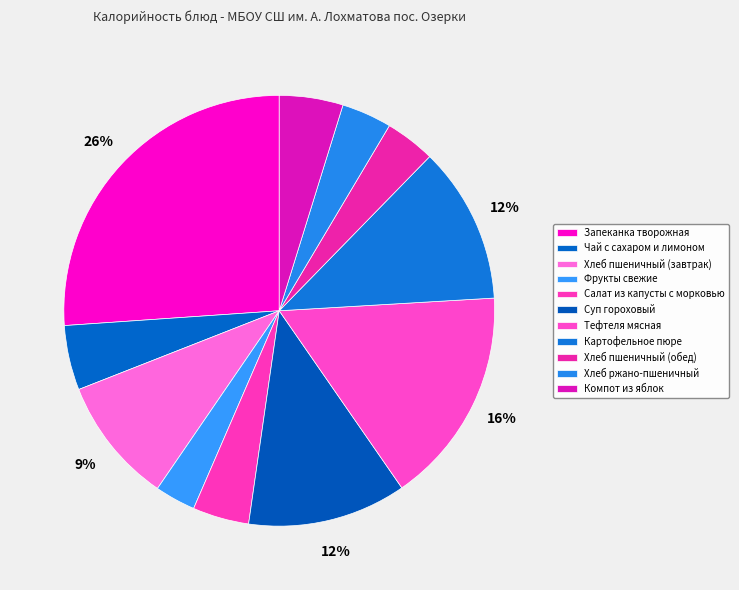

Count the number of slices in the pie.

11